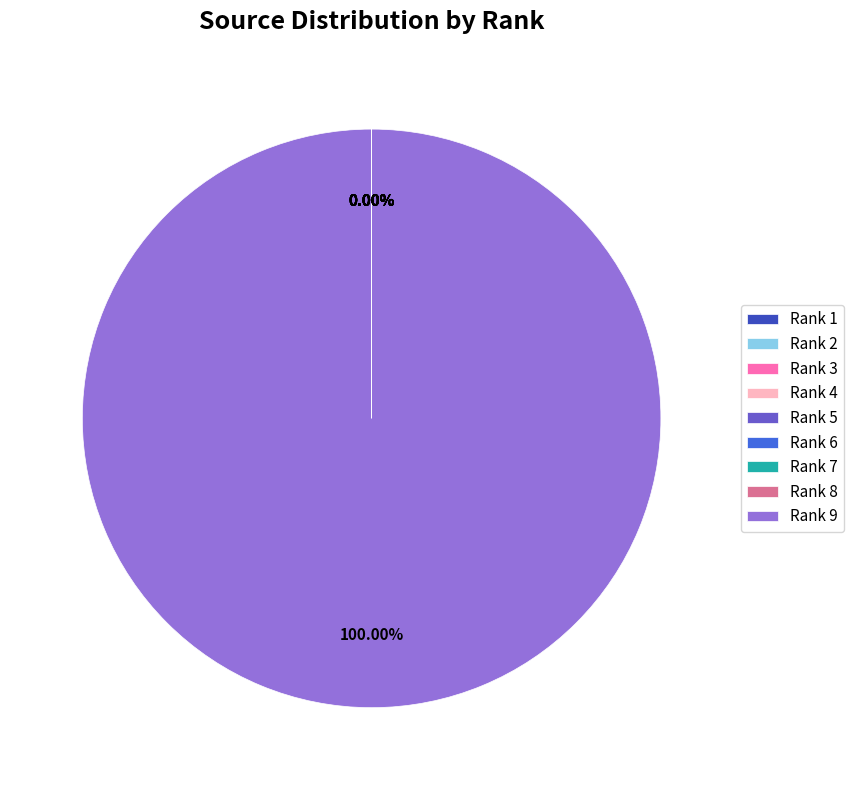

What is the majority slice?

Rank 9